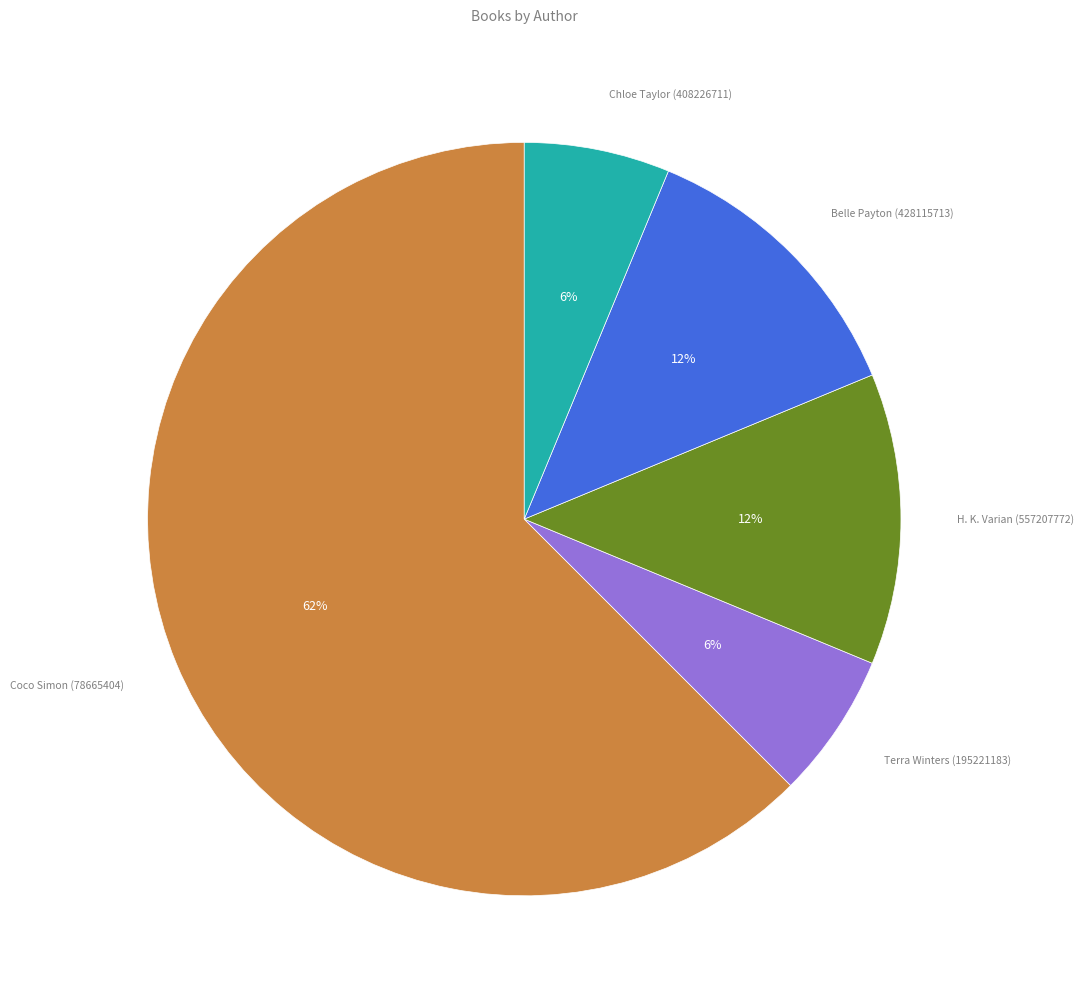

To the nearest percent, what is the average slice percentage?

20%